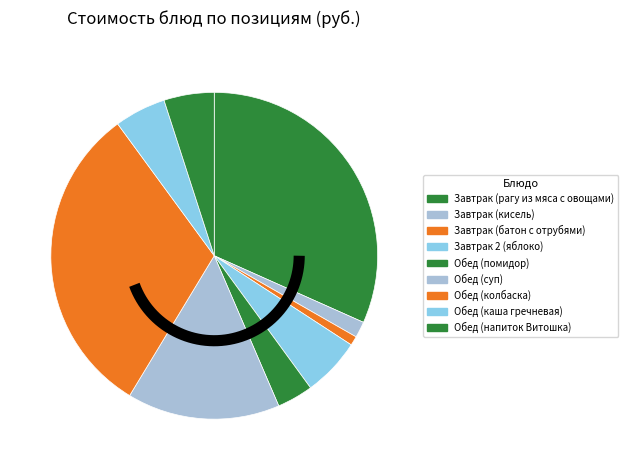

To the nearest percent, what is the combined percentage of Обед (напиток Витошка) and Завтрак (рагу из мяса с овощами)?

37%